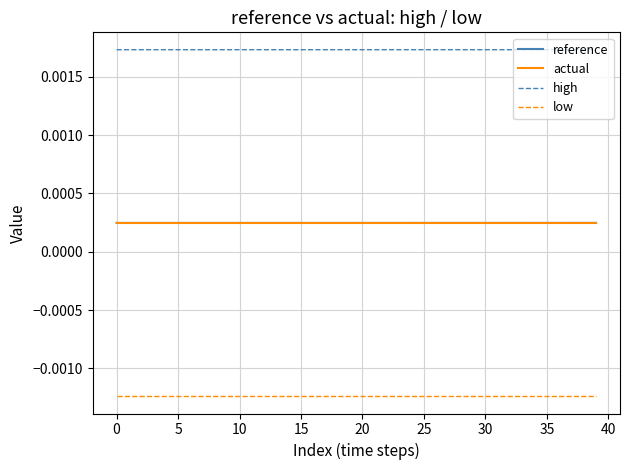

True or false: reference and low cross at least once.

False